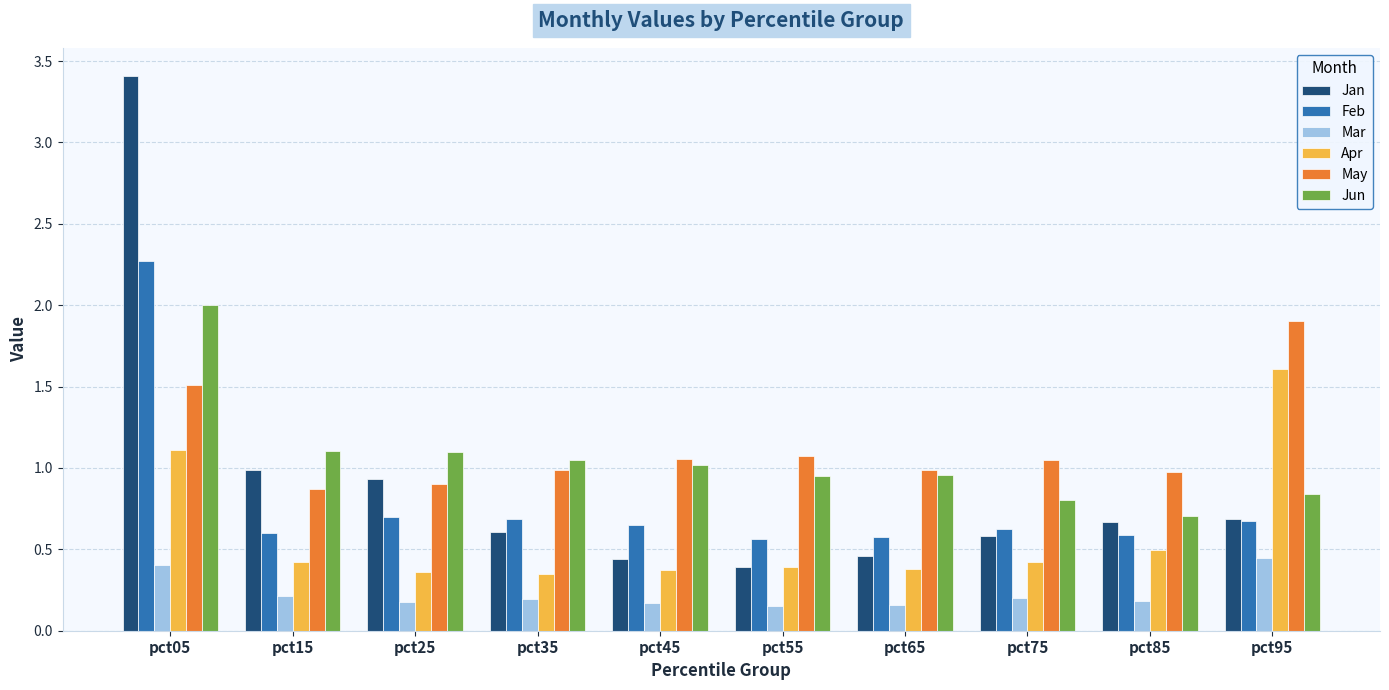

At which category is the sum across all series the highest?

pct05